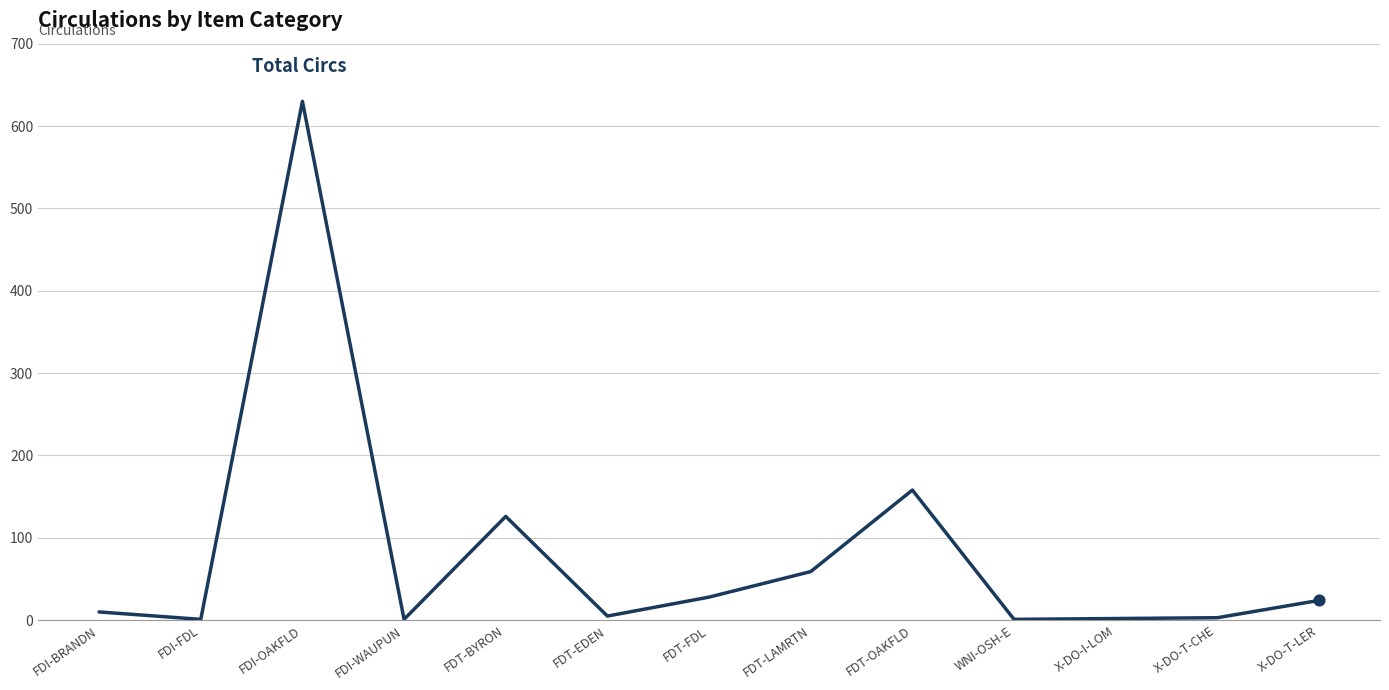

What is the change in value from FDT-BYRON to FDT-FDL?

-98